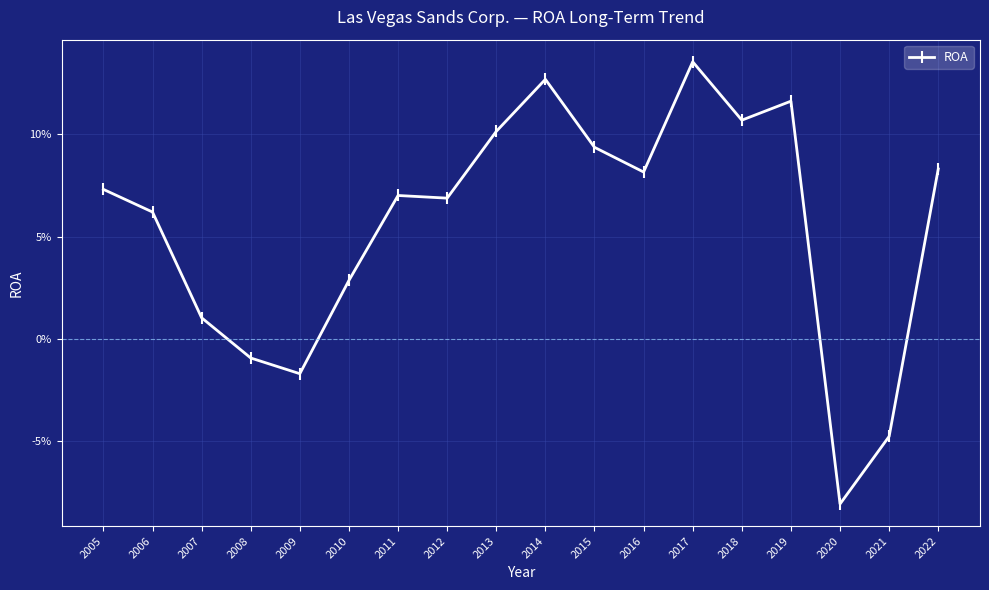

What value does the data have at 2022?

0.1